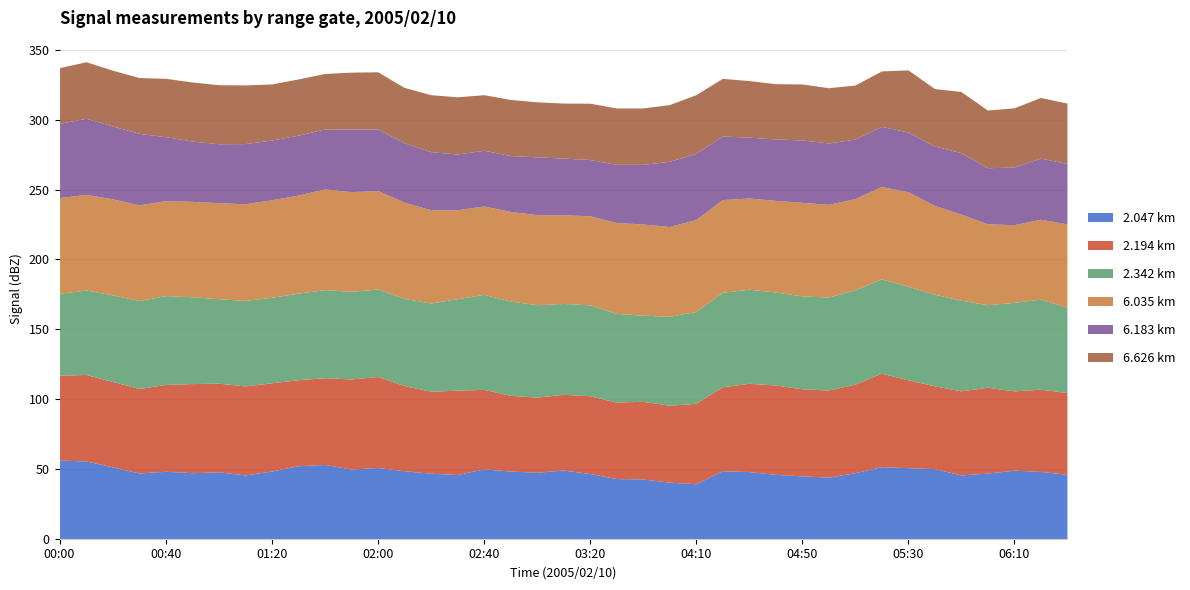

Between 01:50 and 02:30, which series saw the biggest shift?

6.035